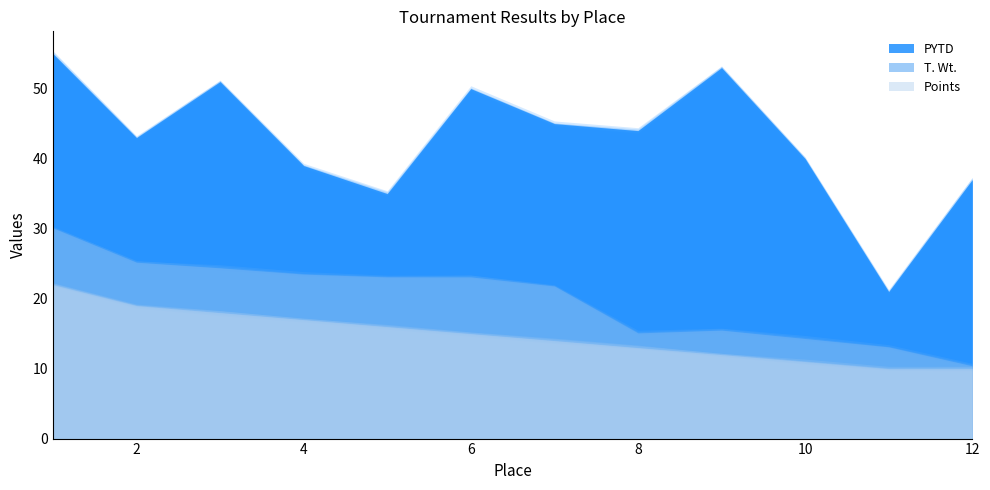

How many data points in Points are less than 15?

6